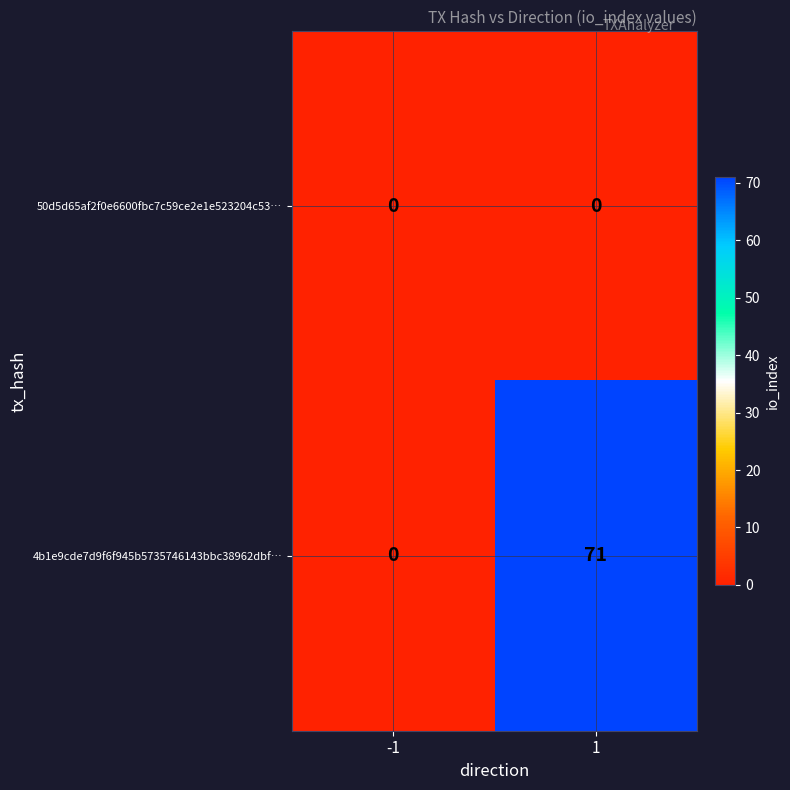

What is the sum of all 4b1e9cde7d9f6f945b5735746143bbc38962dbf… values?

71